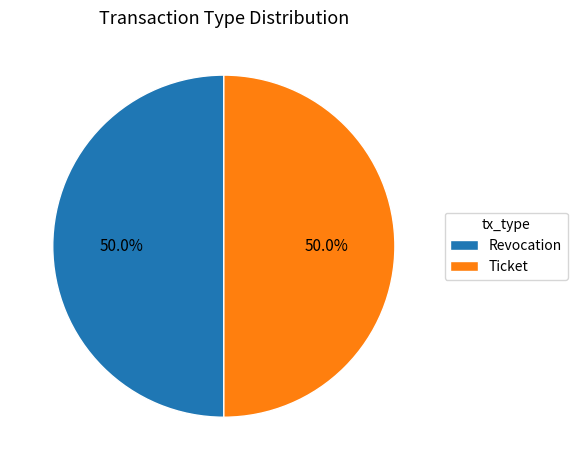

Approximately how many times larger is the value at Revocation compared to Ticket?

1.0